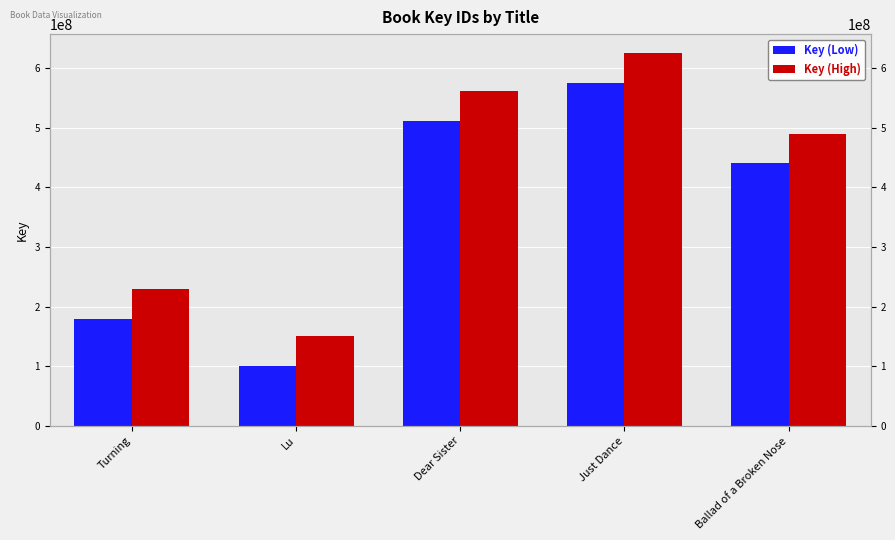

Reading left to right, what are all the values shown in this chart?

Key (Low): 179456032	100216827	512164150	575693447	440380545
Key (High): 229456032	150216827	562164150	625693447	490380545